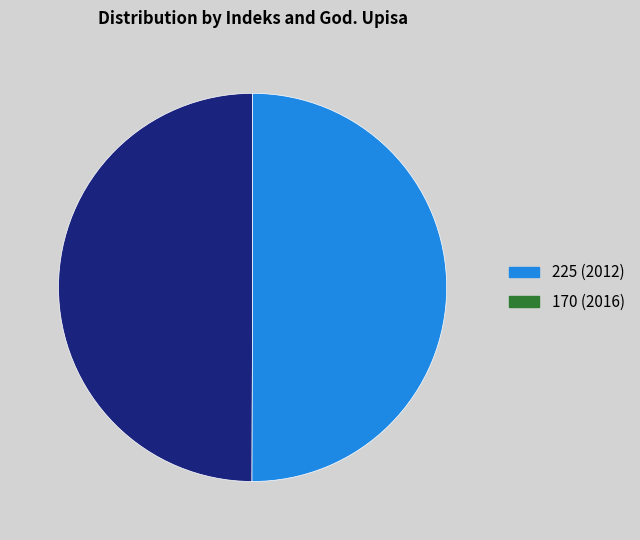

How many segments does this pie chart have?

2